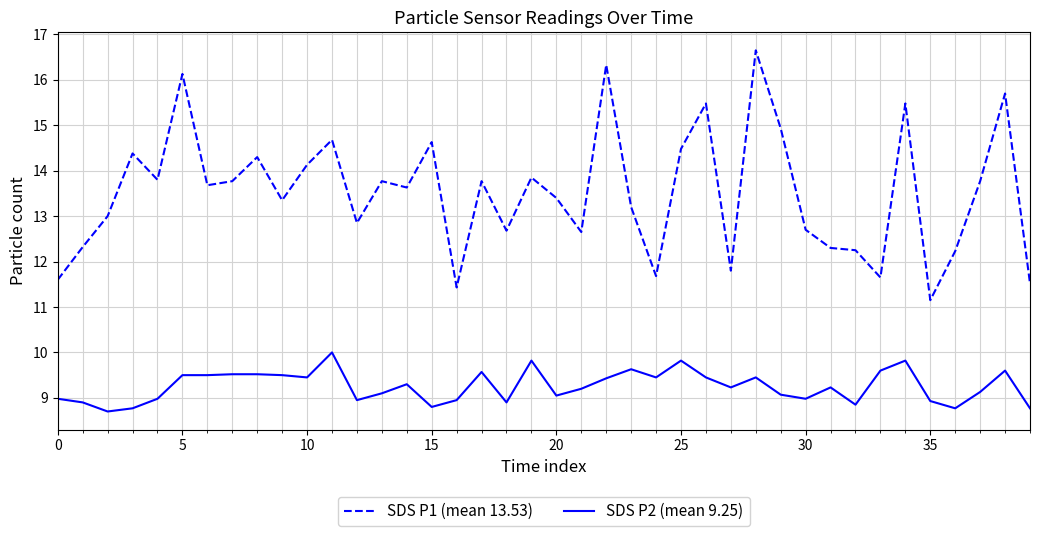

List the series in order of their overall mean, highest first.

SDS P1 (mean 13.53), SDS P2 (mean 9.25)